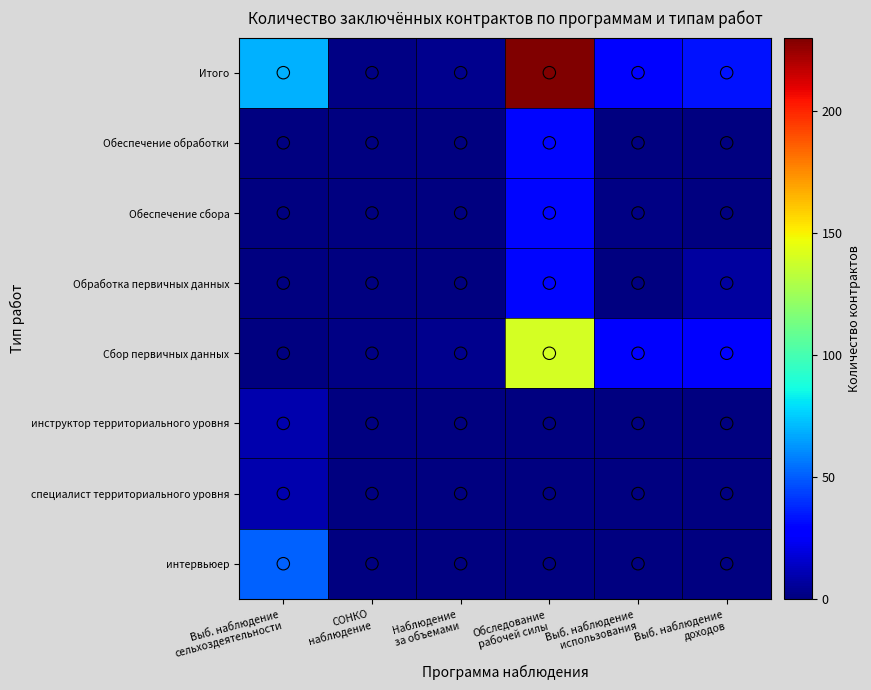

What is the difference between the highest and lowest values at СОНКО
наблюдение?

1